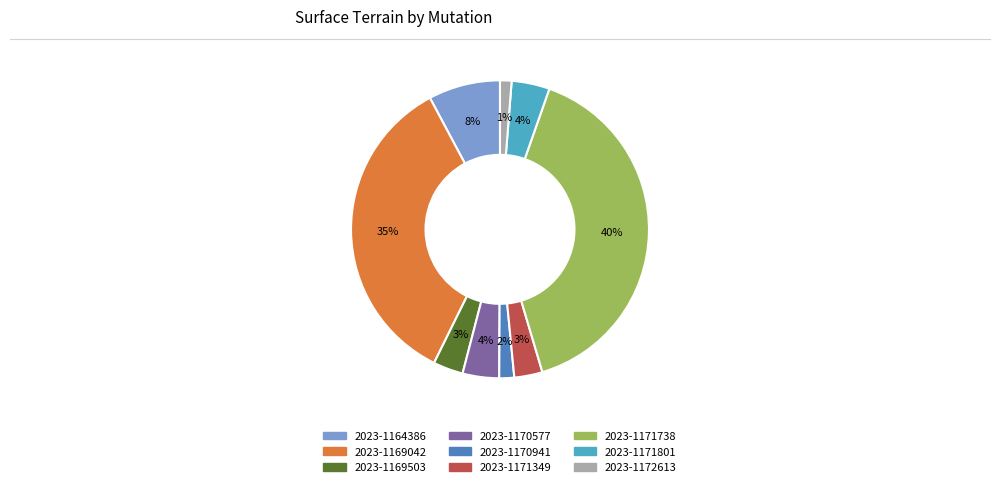

Is there any slice that represents more than half of the pie?

No